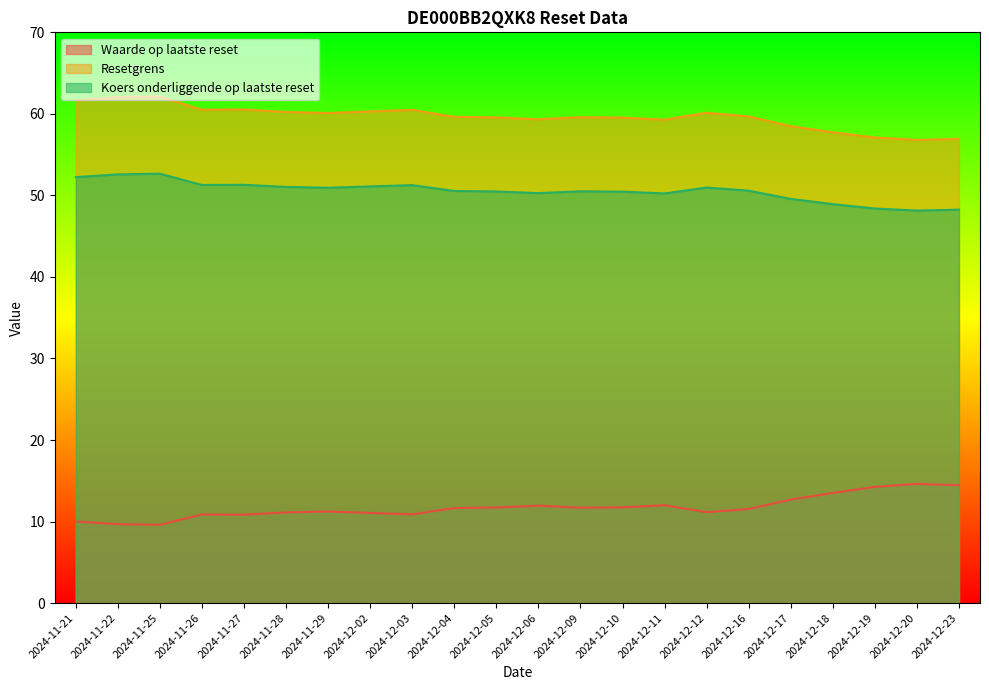

In Resetgrens, how many points are higher than both neighbors (excluding endpoints)?

5